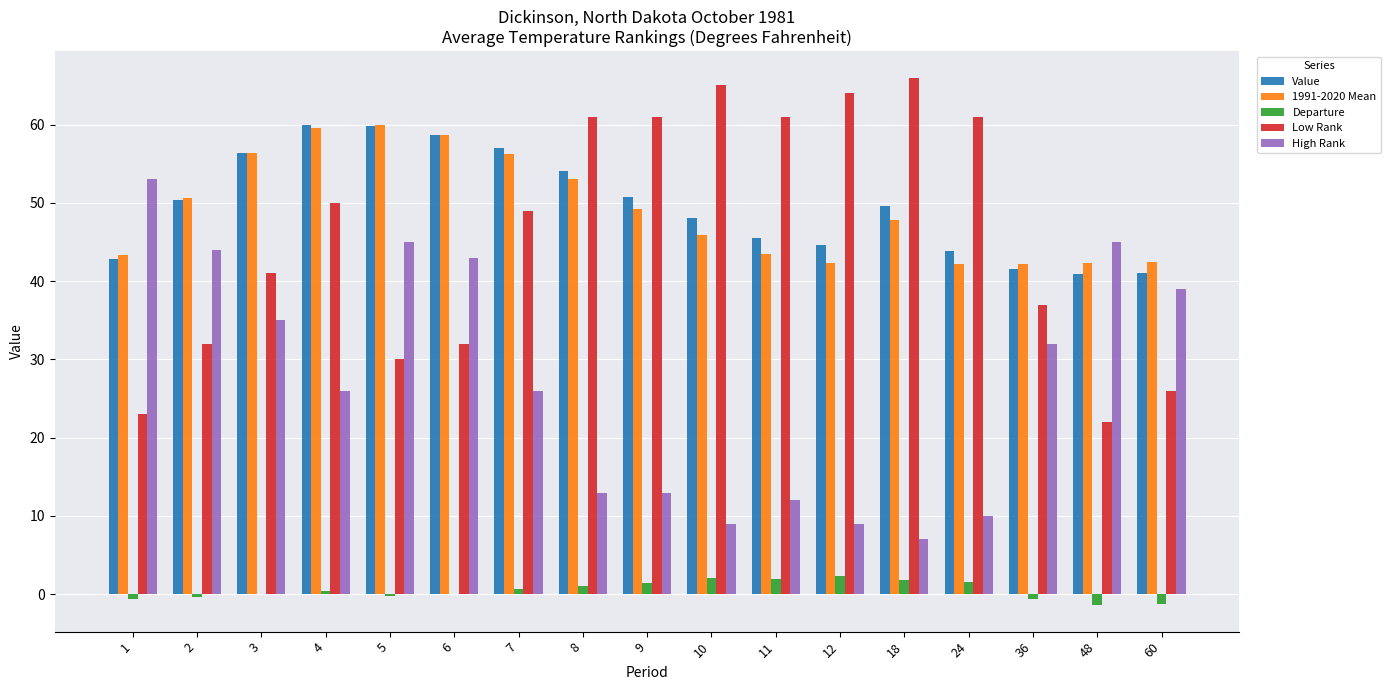

Are the bars horizontal?

No